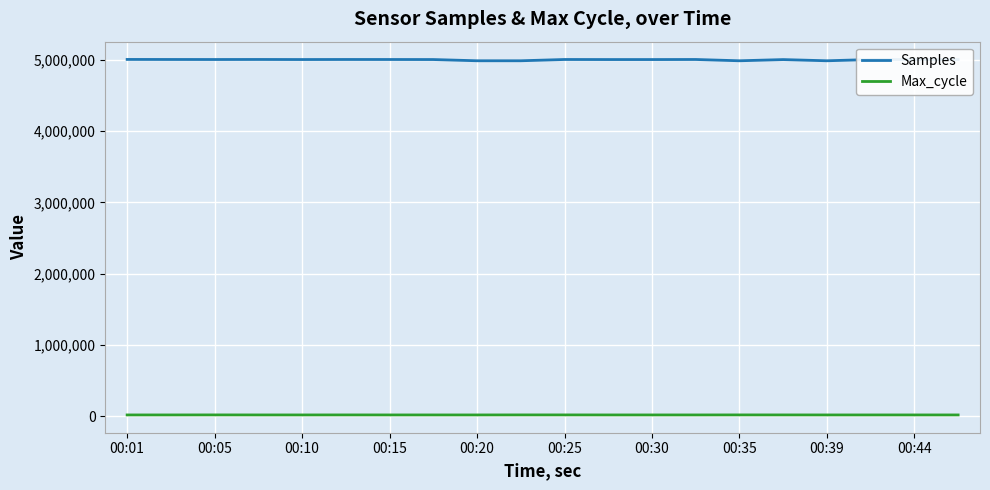

Which series has the largest total across all categories?

Samples